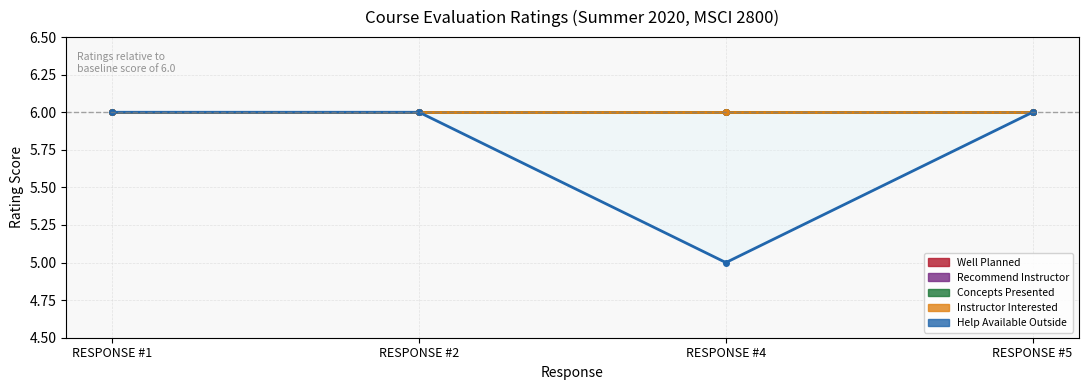

True or false: Instructor Interested has more than 0 points higher than both neighbors.

False